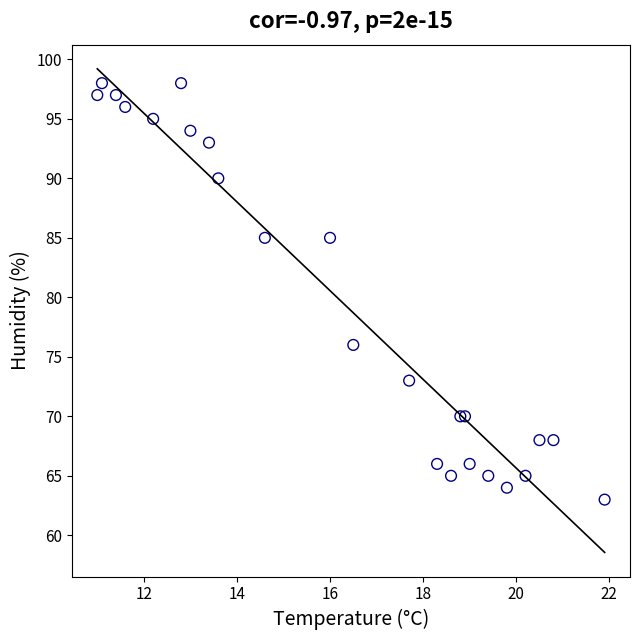

What Y value in the scatter plot is closest to 80?

76